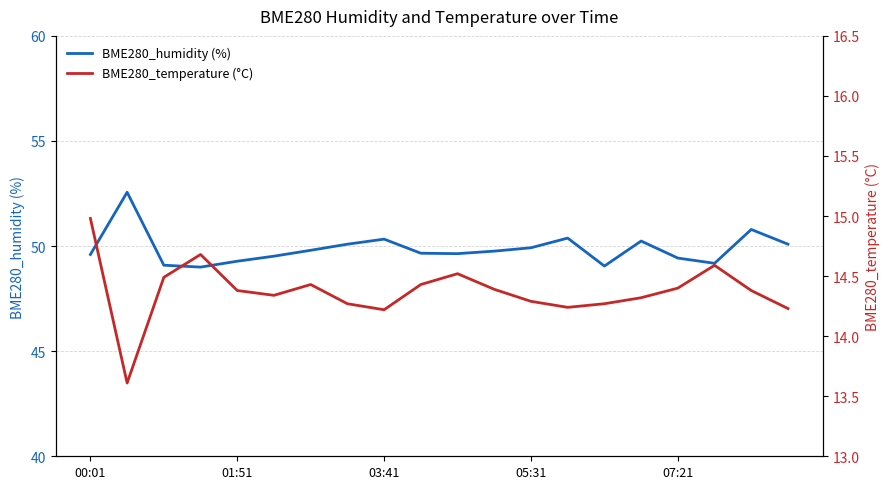

What are all the series names shown in the legend?

BME280_humidity (%), BME280_temperature (°C)